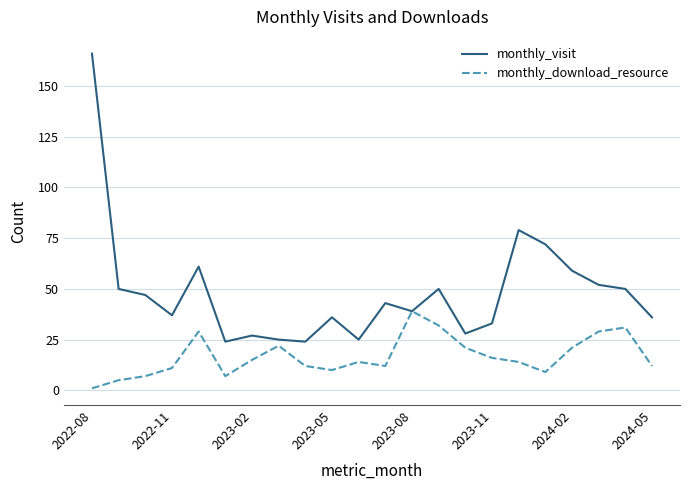

Which series has the widest spread of values?

monthly_visit